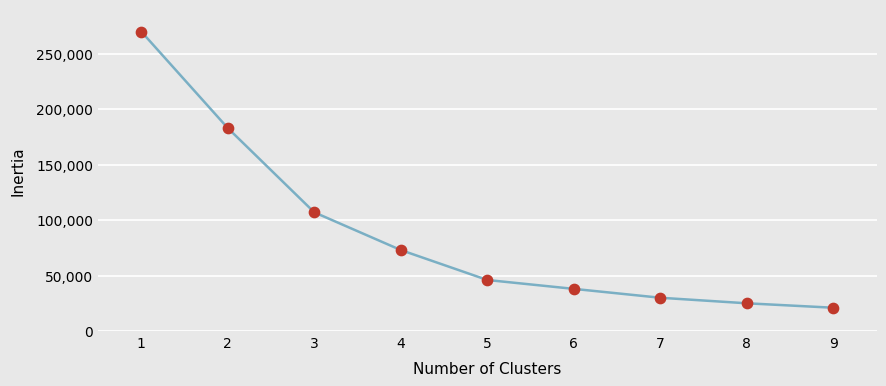

Between 5 and 7, which is larger?

5